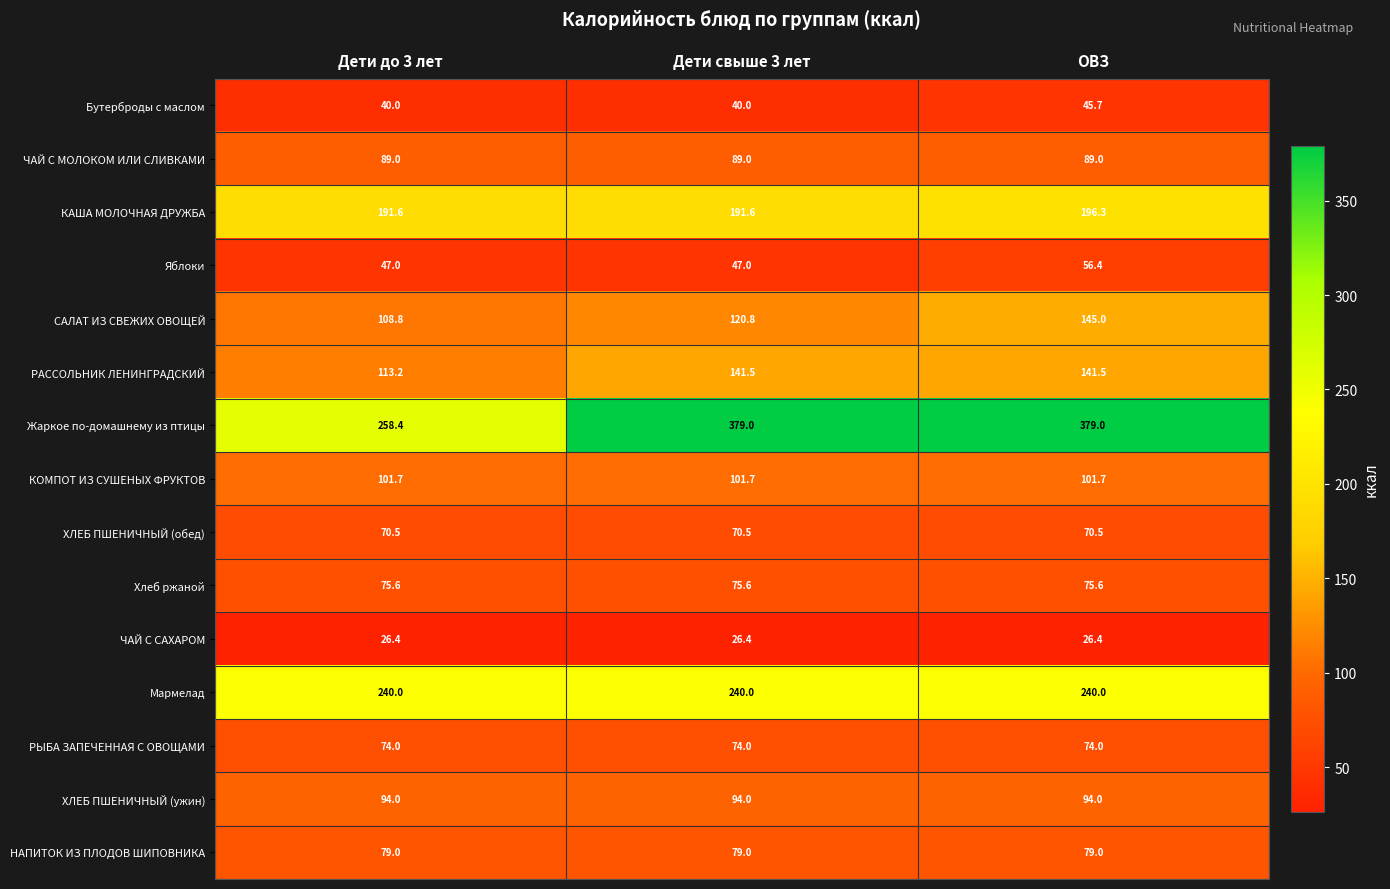

What is the highest value of the РАССОЛЬНИК ЛЕНИНГРАДСКИЙ series?

141.5